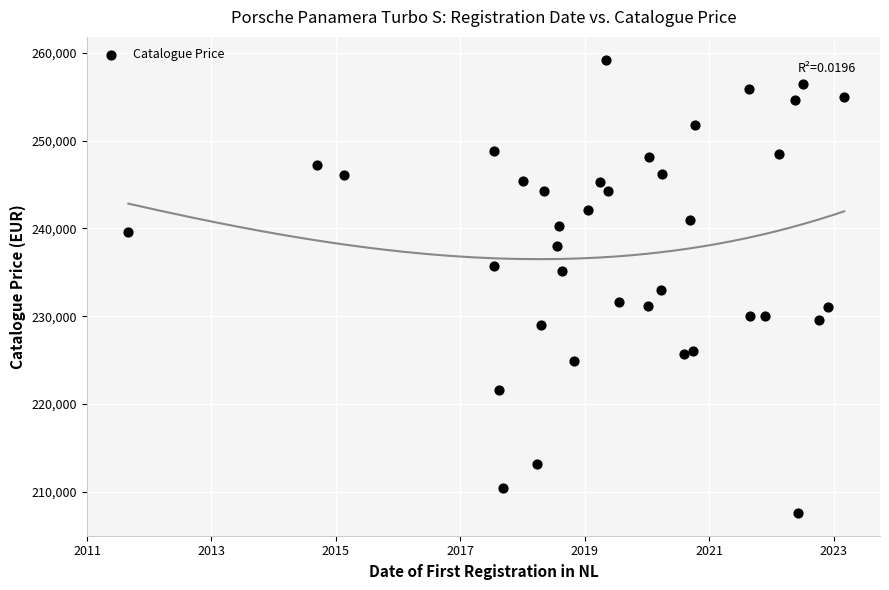

What is the range of Y values (max minus min)?

51663